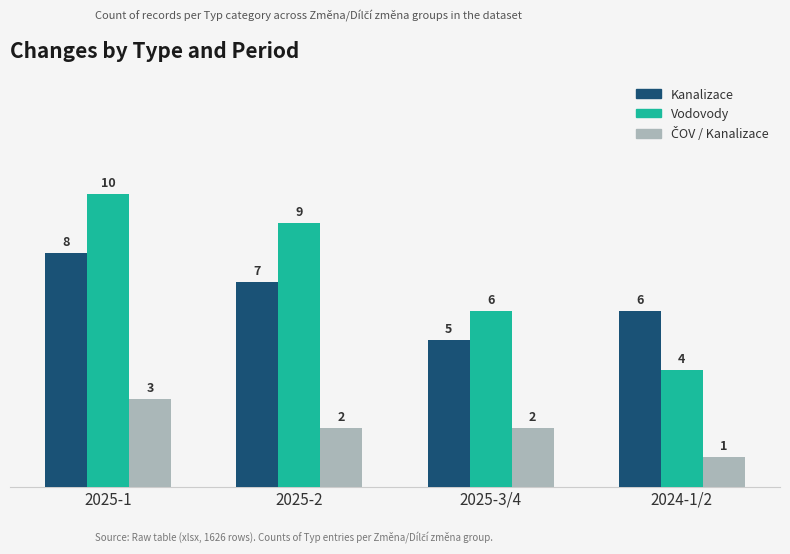

At which category does the chart reach its minimum across all series?

2024-1/2